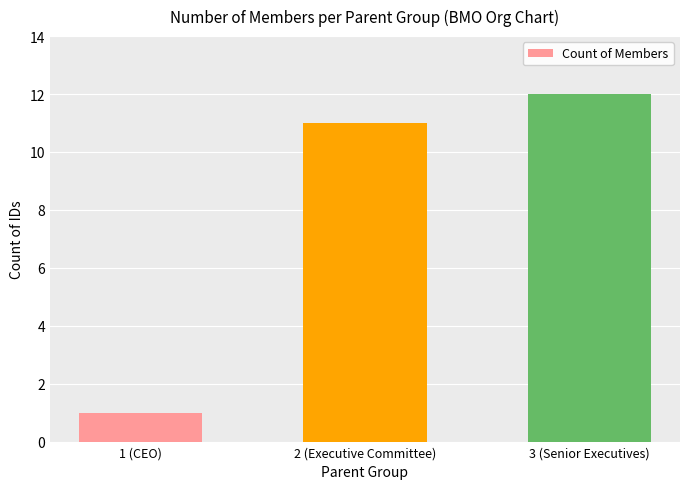

What is the label of the 2nd bar from the left?

2 (Executive Committee)